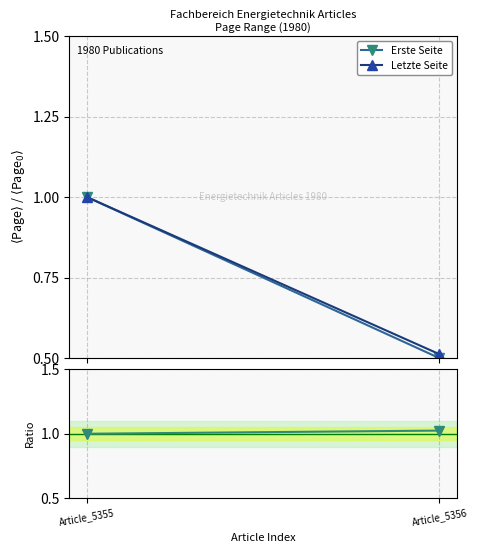

Between Article_5355 and Article_5356, which series saw the biggest shift?

Erste Seite